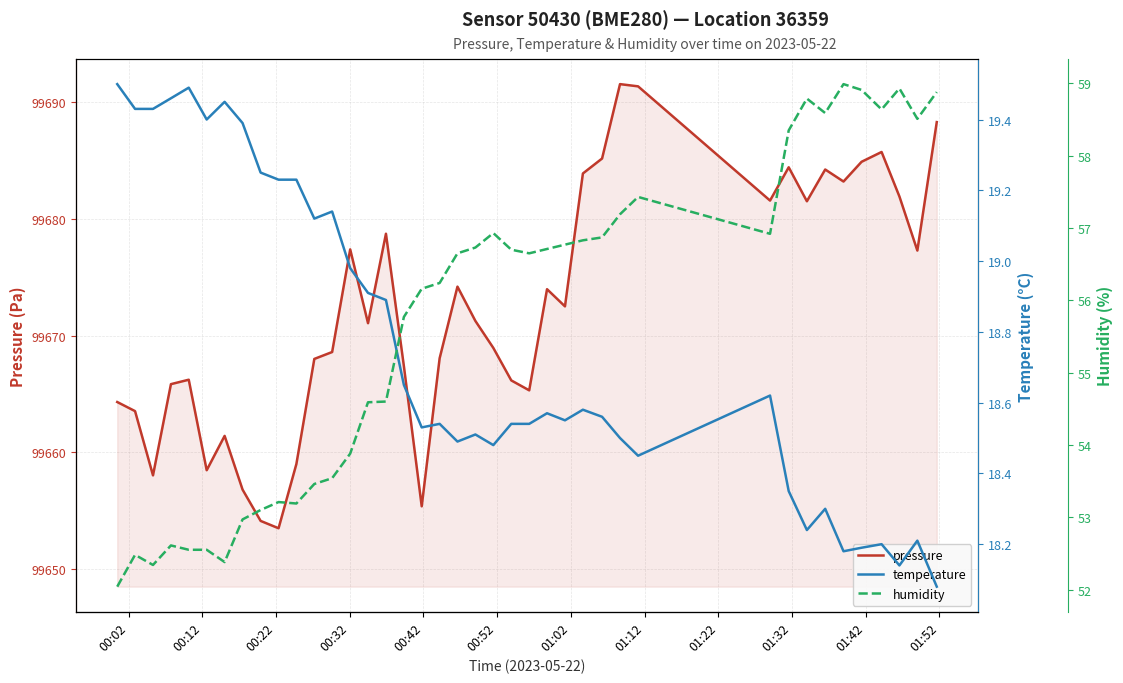

Is this an area chart (filled region under the line)?

No